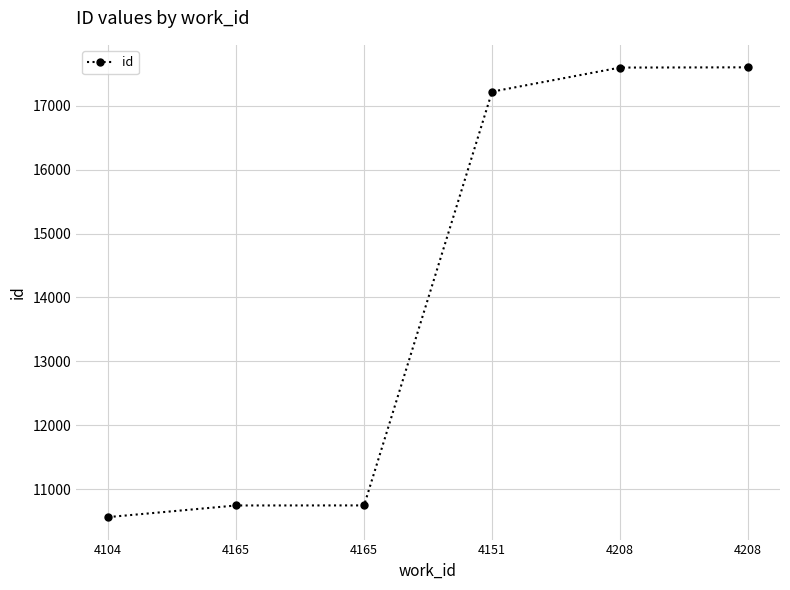

True or false: the data shows 10561 at 4104.

True